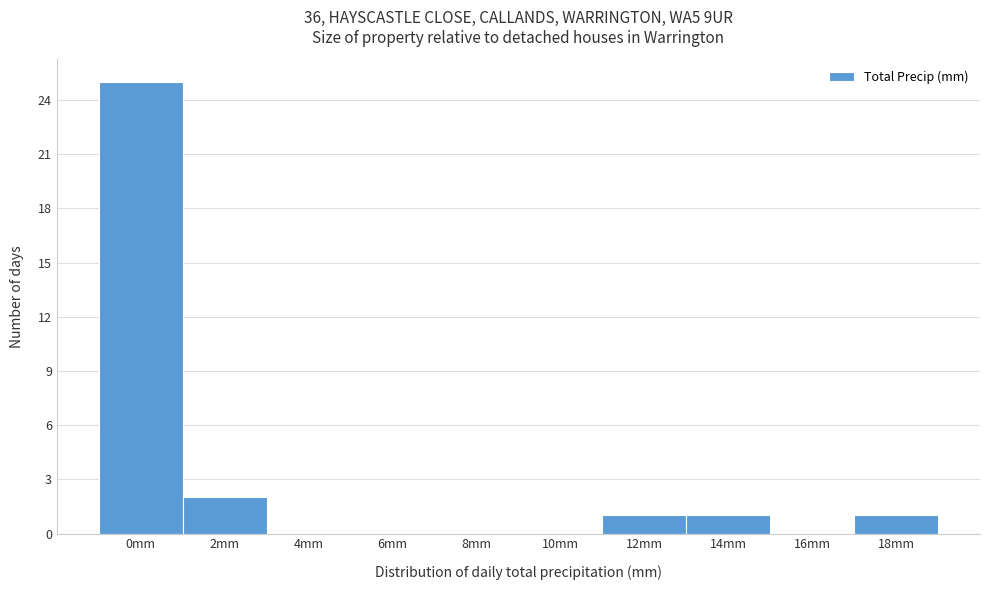

Reading left to right, list all the values displayed in this chart.

0mm=25	2mm=2	4mm=0	6mm=0	8mm=0	10mm=0	12mm=1	14mm=1	16mm=0	18mm=1